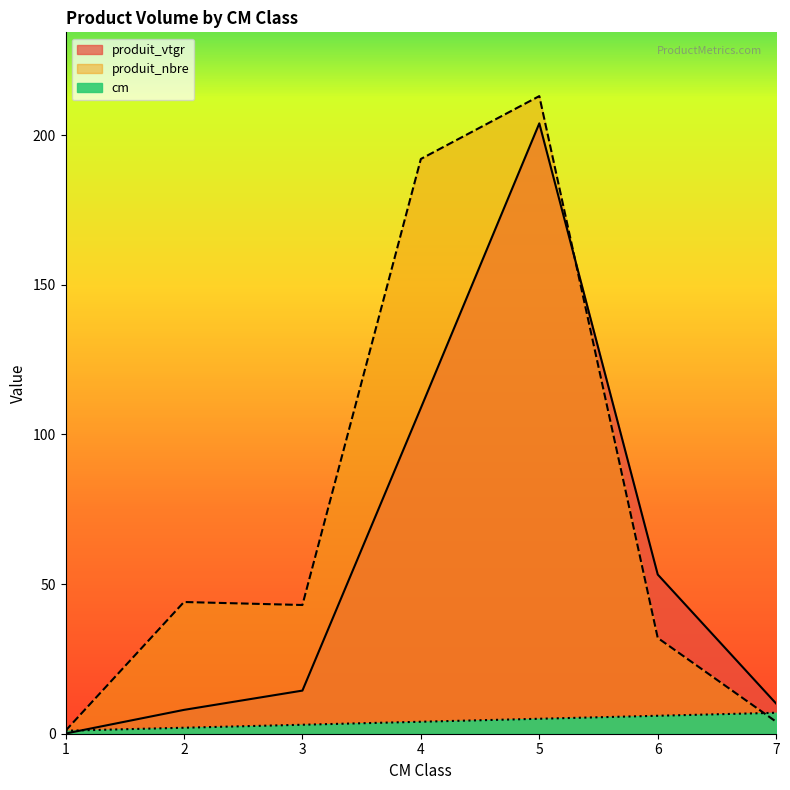

Count the cm values in the range 2 to 6.

5